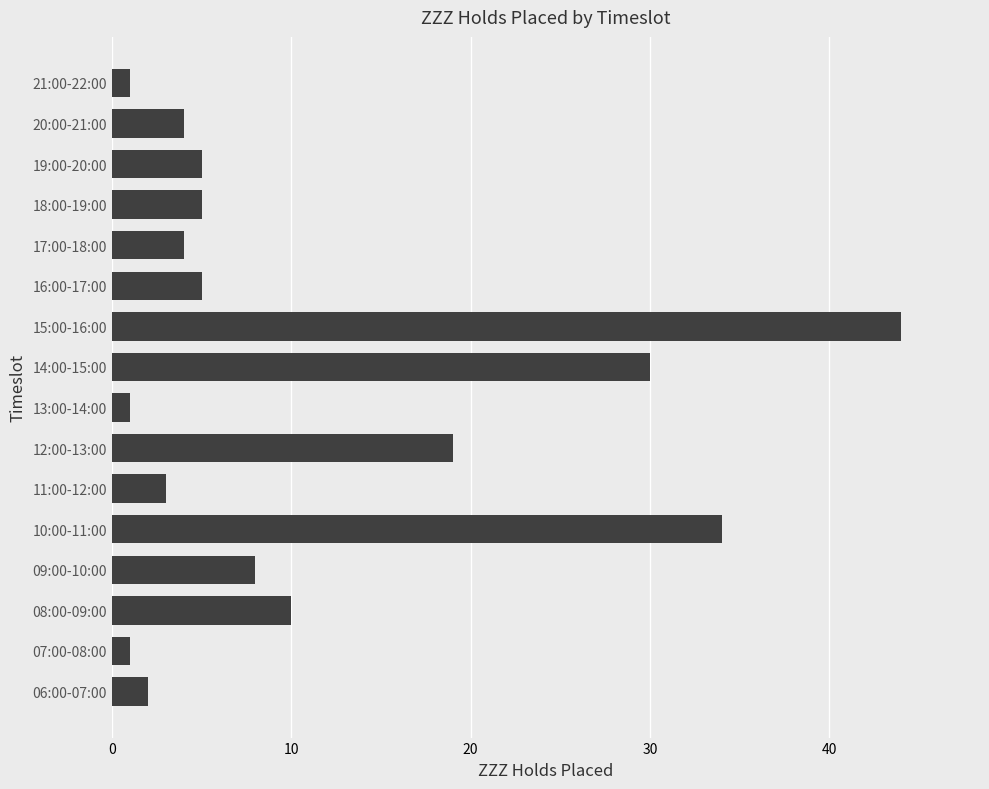

How many bars are there in total?

16